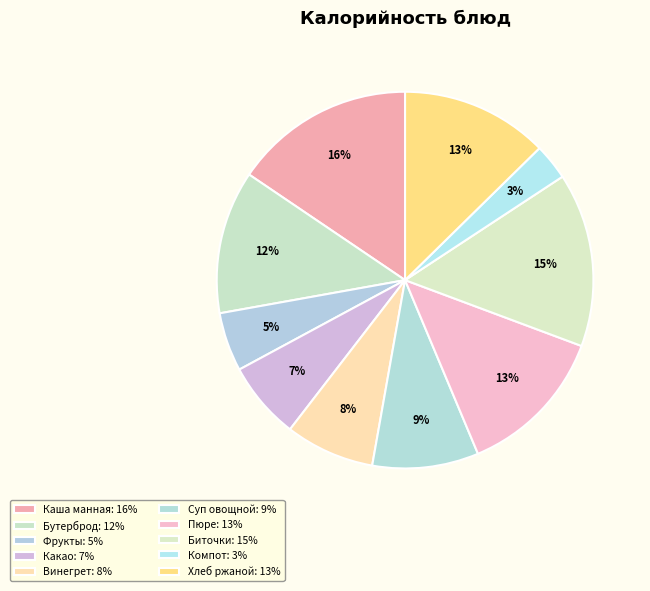

To the nearest percent, what is the average slice percentage?

10%